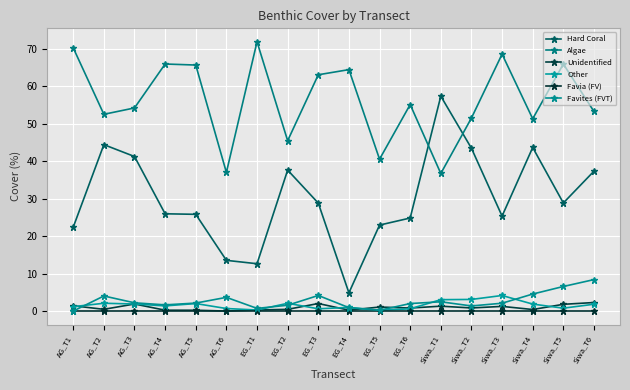

Is it true that Favites (FVT) equals 0.2 at EG_T5?

True